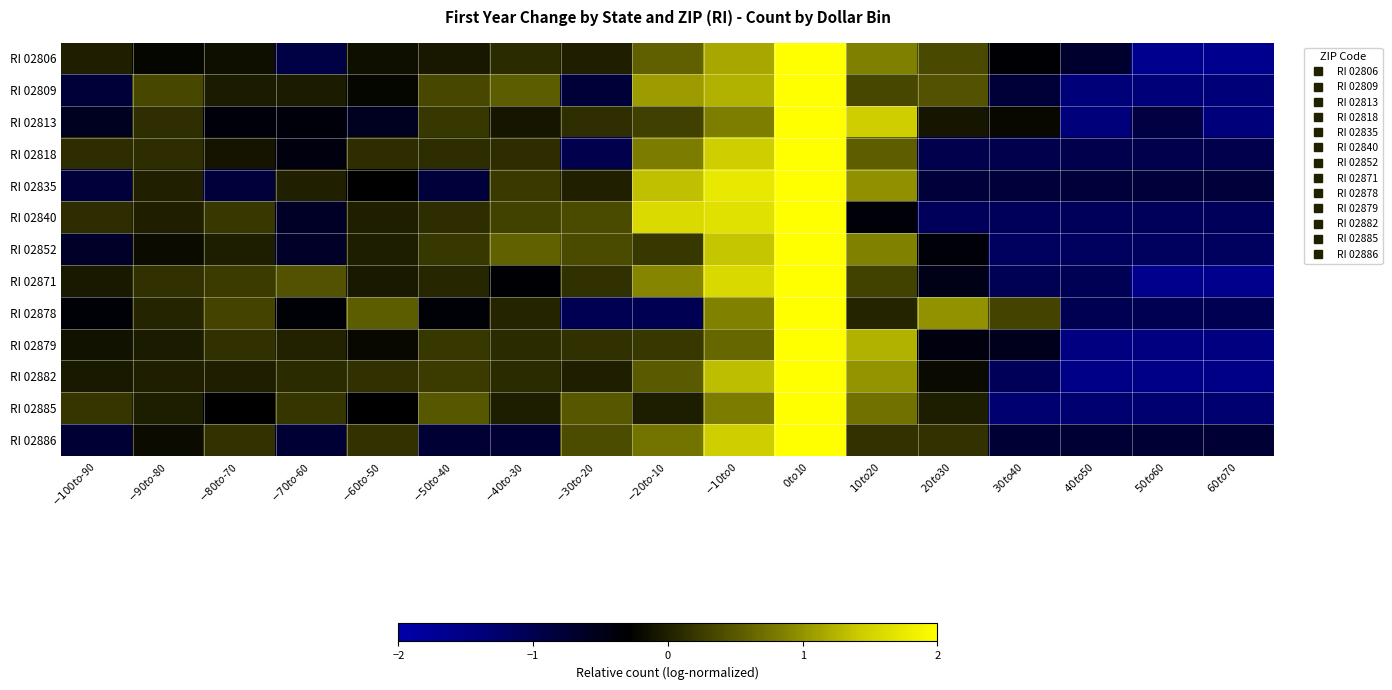

Rank the series by their maximum value, from highest to lowest.

RI 02886, RI 02878, RI 02813, RI 02885, RI 02879, RI 02818, RI 02806, RI 02852, RI 02835, RI 02809, RI 02882, RI 02871, RI 02840